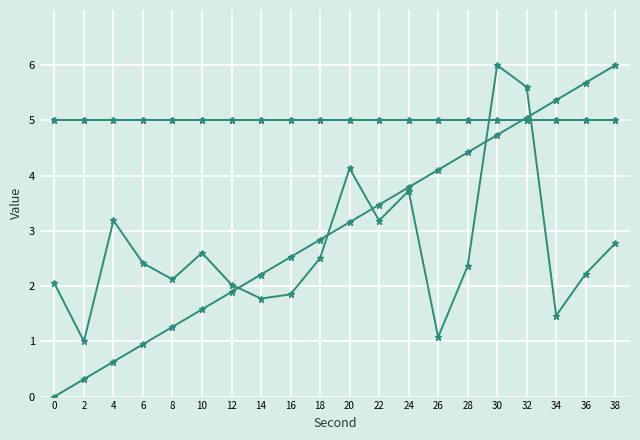

What is the difference between the highest and lowest values at 34?

3.9